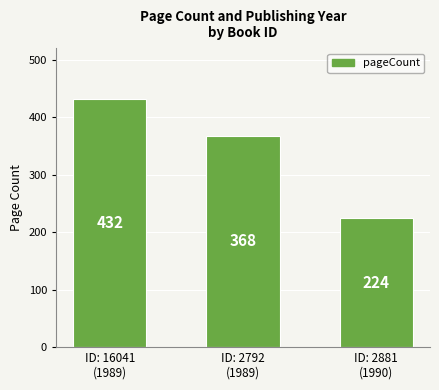

Read the value at ID: 16041
(1989), to the nearest 10.

430